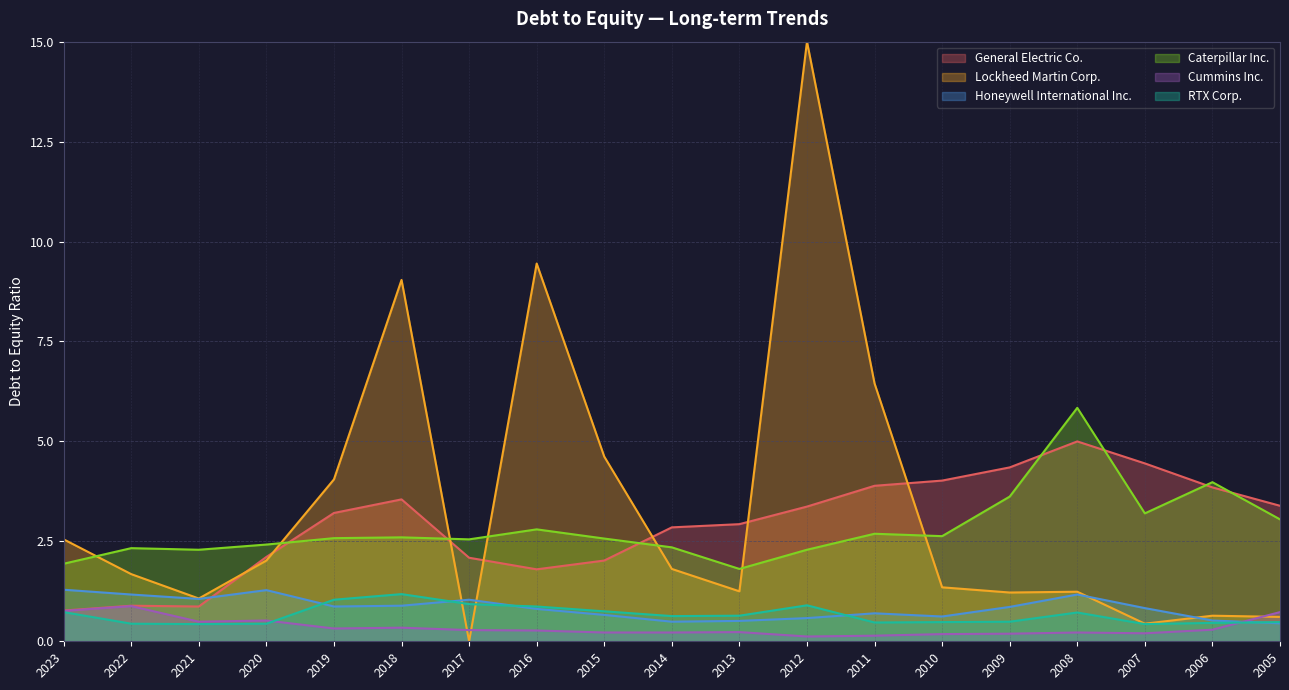

How many lines are shown in the chart?

6